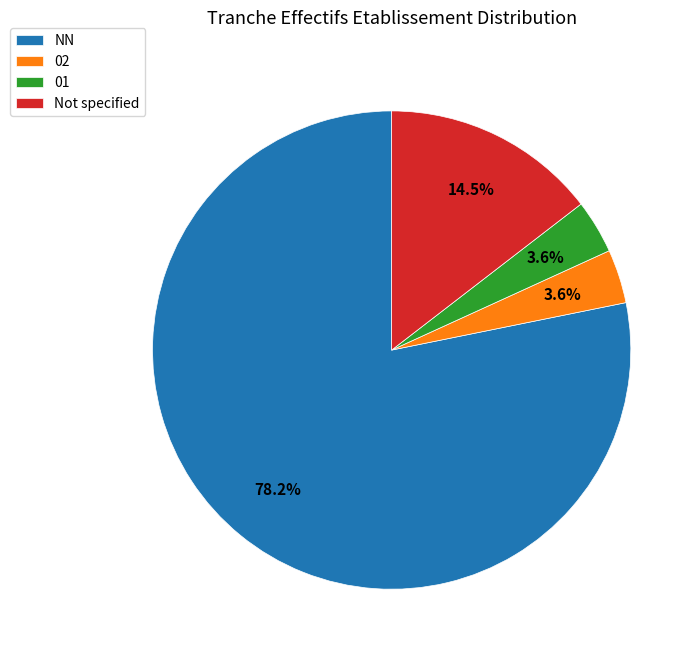

Which category has the biggest portion of the pie?

NN